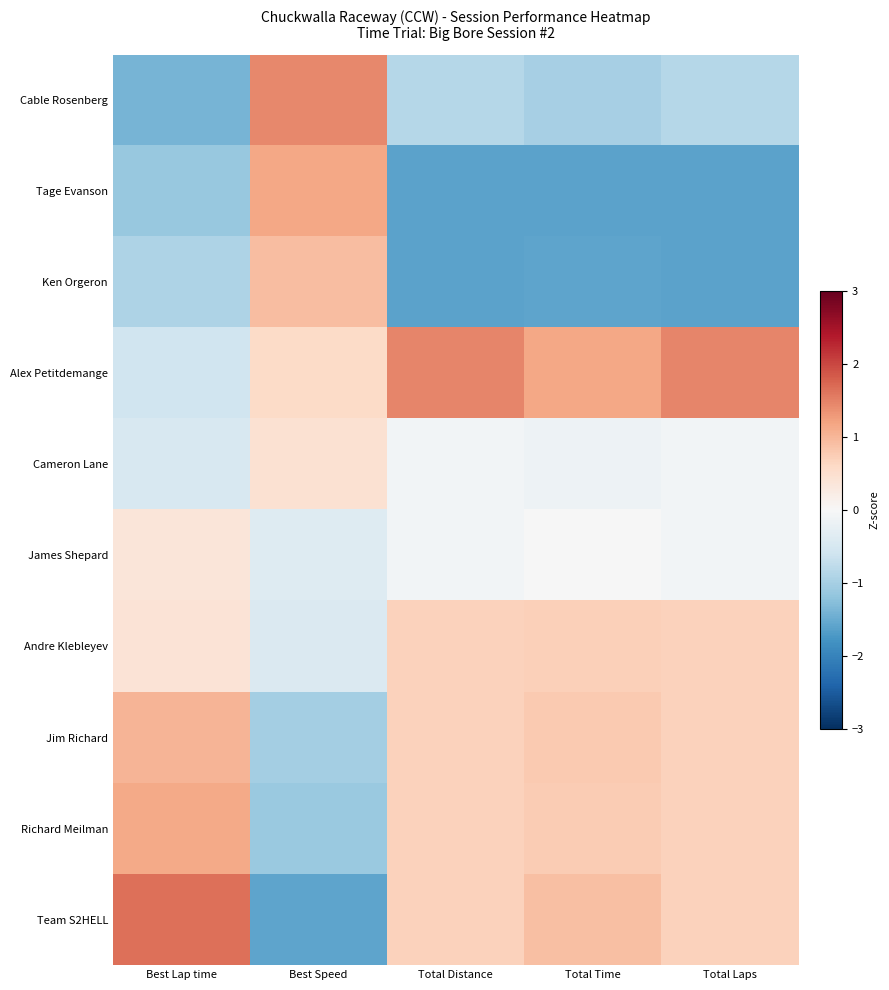

What is the maximum value shown in the chart?

1.6